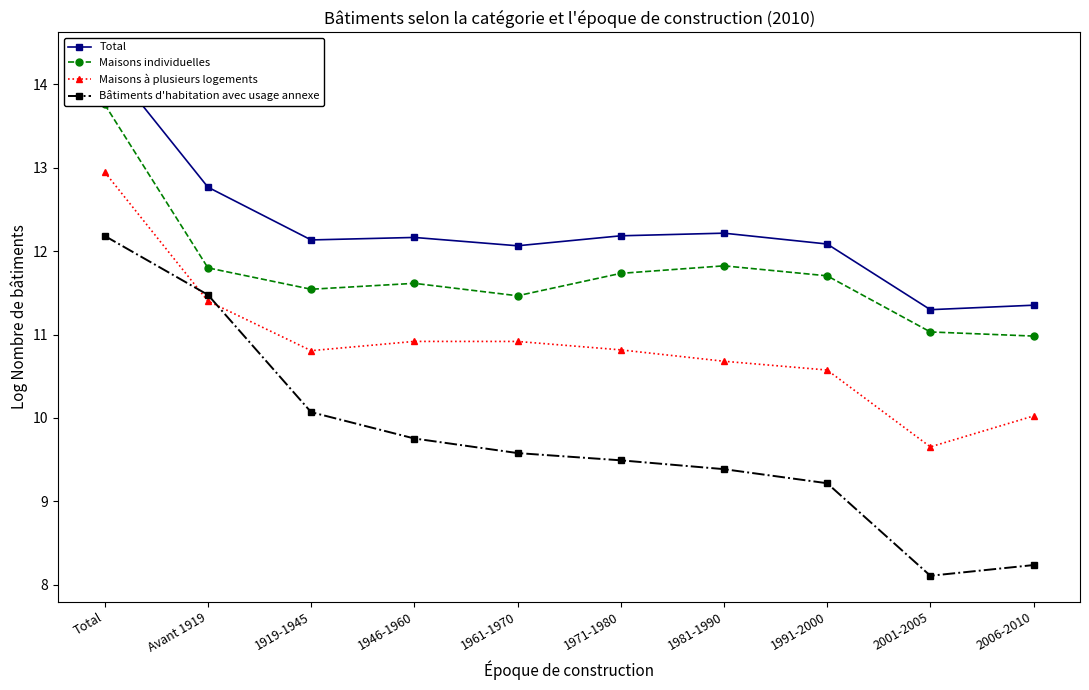

What is the difference between the highest and lowest values at 1961-1970?

2.5